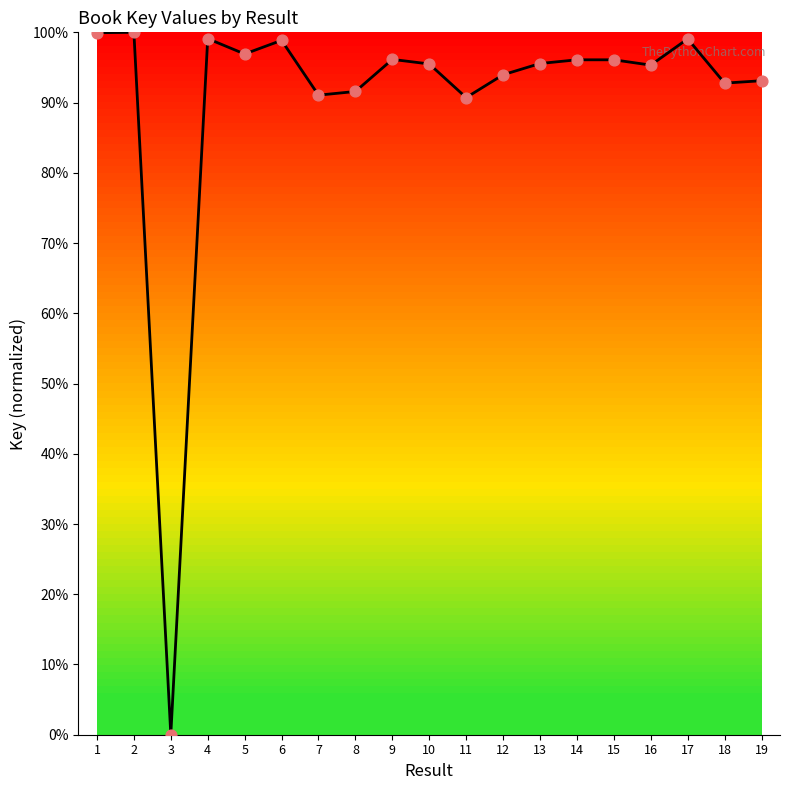

What is the ratio of the value at 4 to the value at 11?

1.1